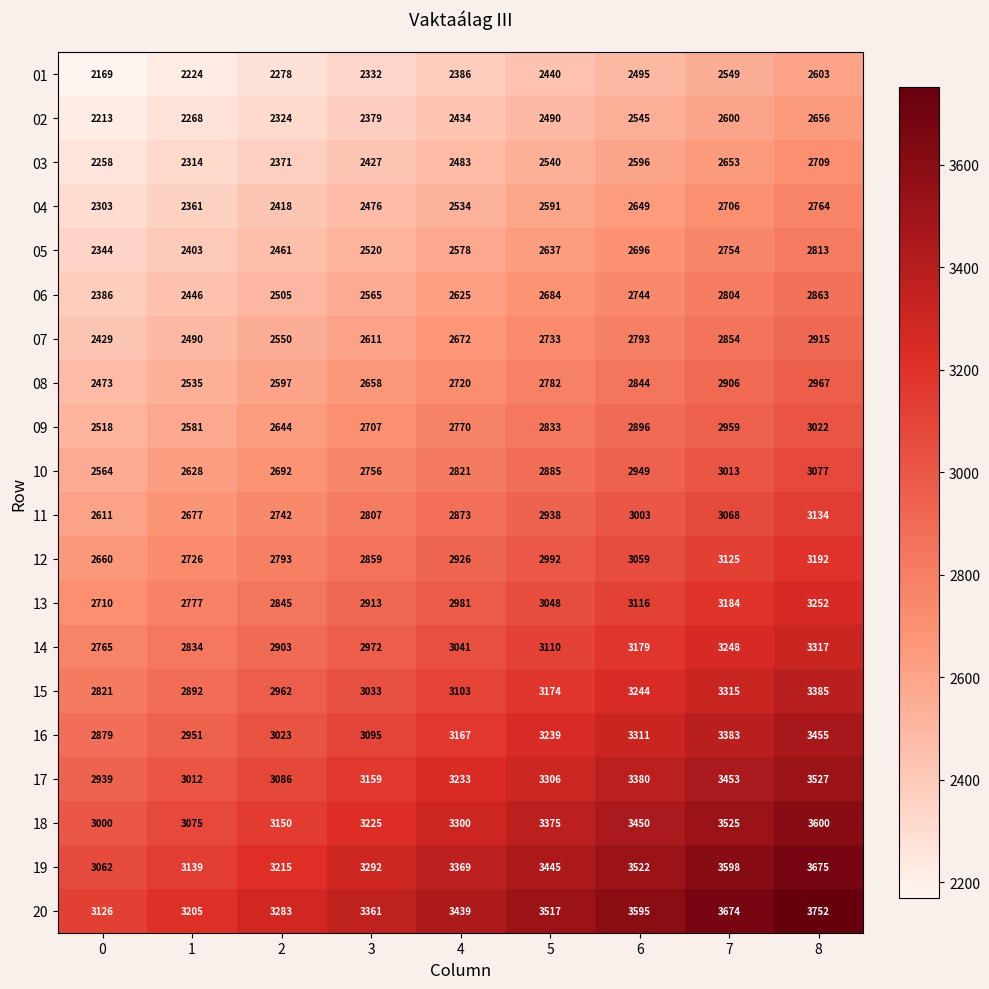

At 2, list the series in order from smallest to largest.

01, 02, 03, 04, 05, 06, 07, 08, 09, 10, 11, 12, 13, 14, 15, 16, 17, 18, 19, 20